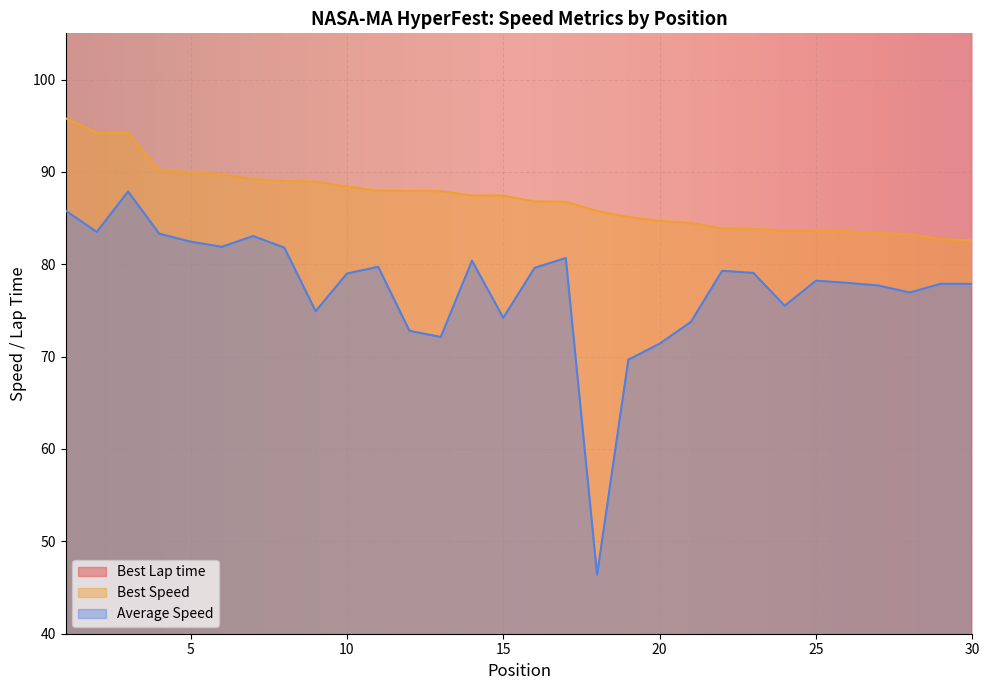

What is the sum of the Best Speed values at 11 and 26?

171.5